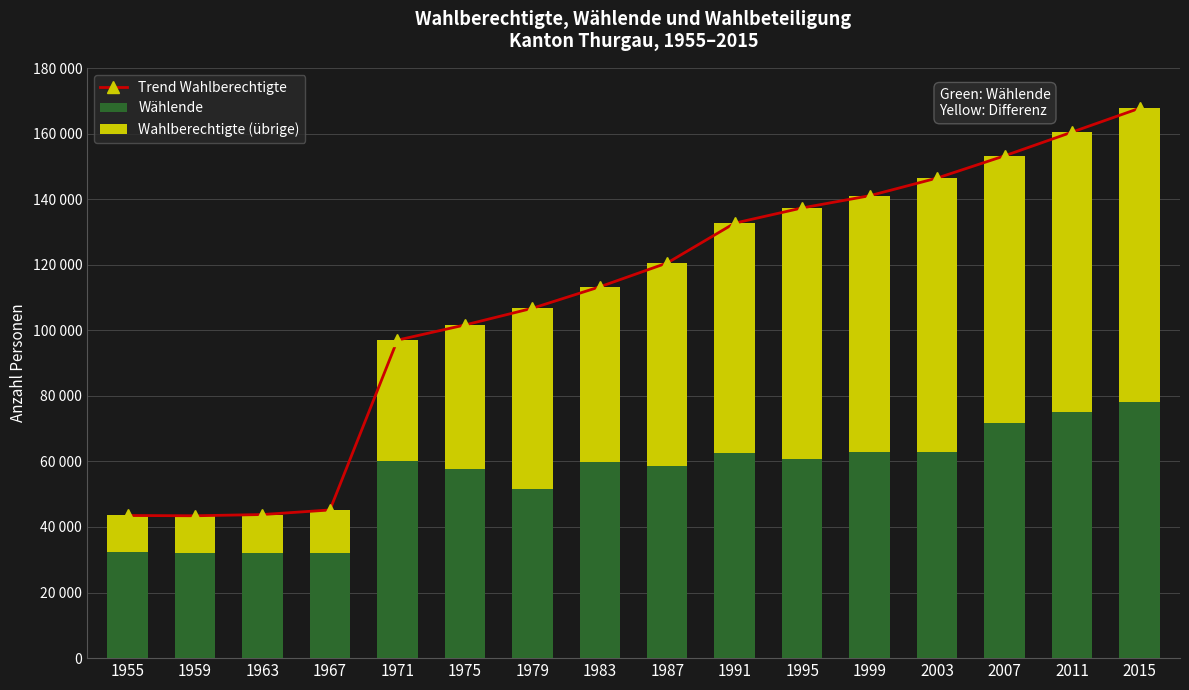

At which label does Wählende reach its minimum?

1967